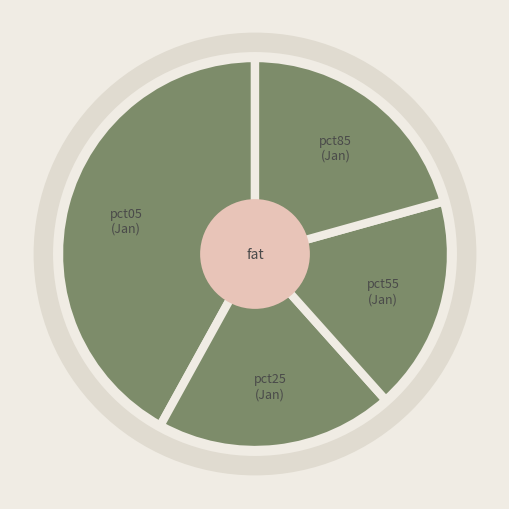

Do pct05 and pct85 together represent more than half of the pie?

Yes